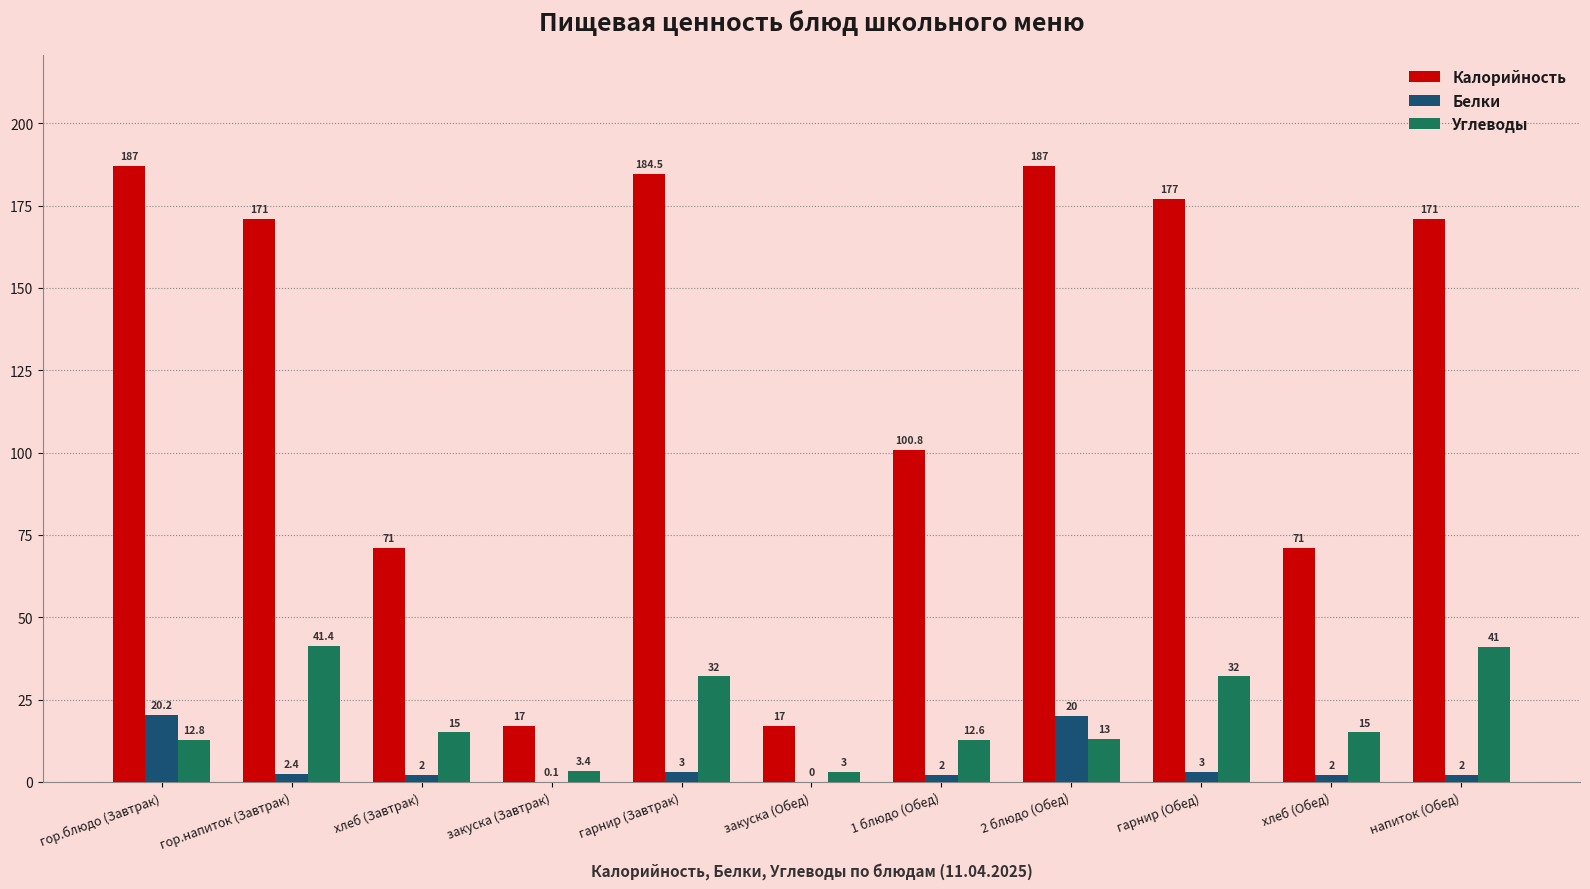

Reading right to left, transcribe all the data shown in this chart.

Калорийность: напиток (Обед)=171.0	хлеб (Обед)=71.0	гарнир (Обед)=177.0	2 блюдо (Обед)=187.0	1 блюдо (Обед)=100.8	закуска (Обед)=17.0	гарнир (Завтрак)=184.5	закуска (Завтрак)=17.0	хлеб (Завтрак)=71.0	гор.напиток (Завтрак)=171.0	гор.блюдо (Завтрак)=187.0
Белки: напиток (Обед)=2.0	хлеб (Обед)=2.0	гарнир (Обед)=3.0	2 блюдо (Обед)=20.0	1 блюдо (Обед)=2.0	закуска (Обед)=0.0	гарнир (Завтрак)=3.0	закуска (Завтрак)=0.1	хлеб (Завтрак)=2.0	гор.напиток (Завтрак)=2.4	гор.блюдо (Завтрак)=20.2
Углеводы: напиток (Обед)=41.0	хлеб (Обед)=15.0	гарнир (Обед)=32.0	2 блюдо (Обед)=13.0	1 блюдо (Обед)=12.6	закуска (Обед)=3.0	гарнир (Завтрак)=32.0	закуска (Завтрак)=3.4	хлеб (Завтрак)=15.0	гор.напиток (Завтрак)=41.4	гор.блюдо (Завтрак)=12.8